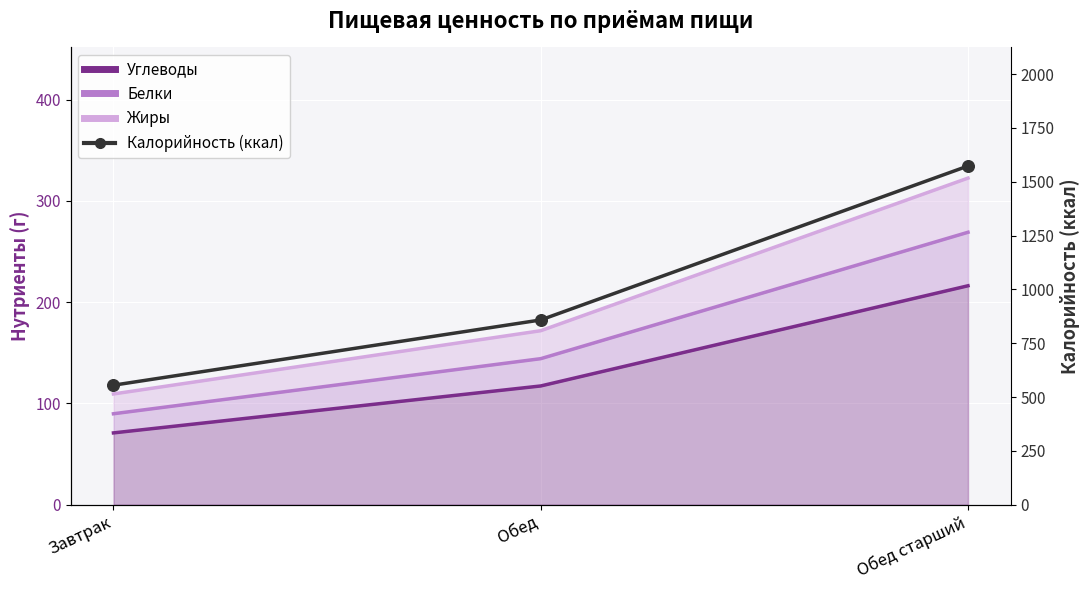

At how many categories does at least one series exceed 600?

2